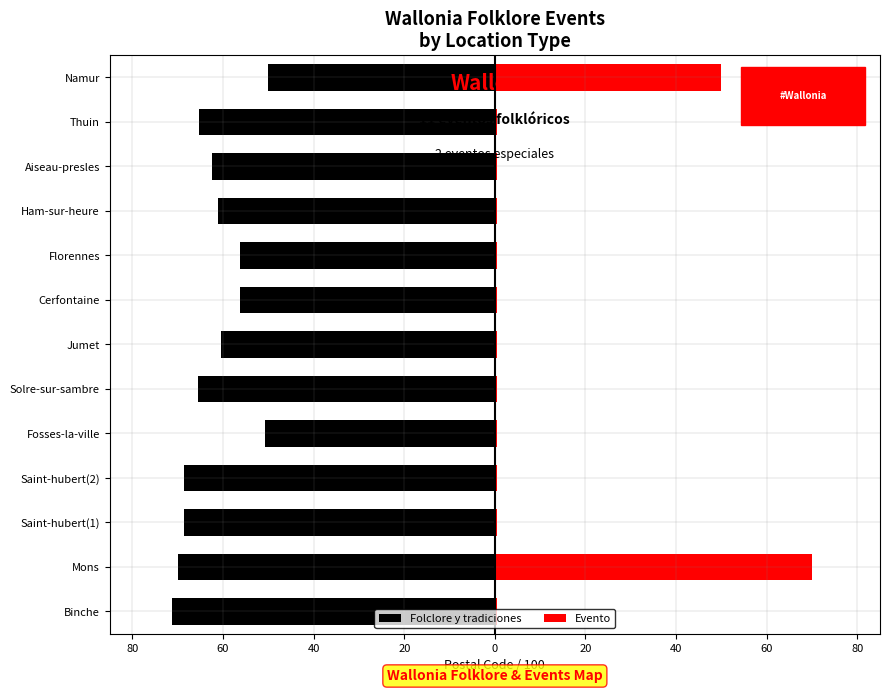

What is the sum of the Folclore y tradiciones values at Fosses-la-ville and Jumet?

-111.1